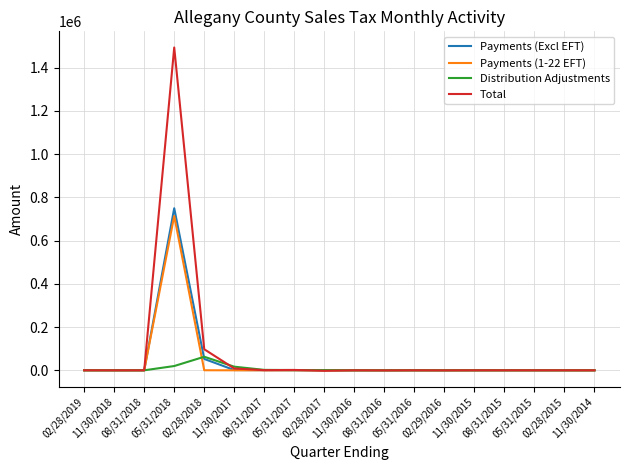

At how many categories does at least one series exceed 780853?

1